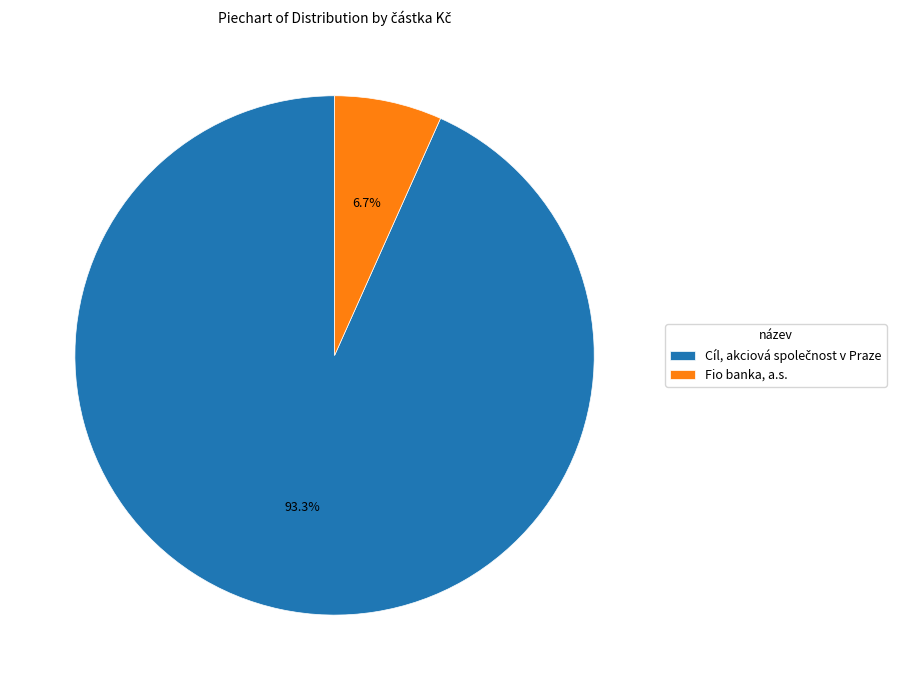

Is there any slice that represents more than half of the pie?

Yes